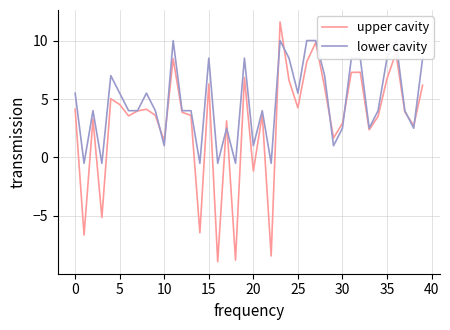

What is the highest value of the upper cavity series?

11.6